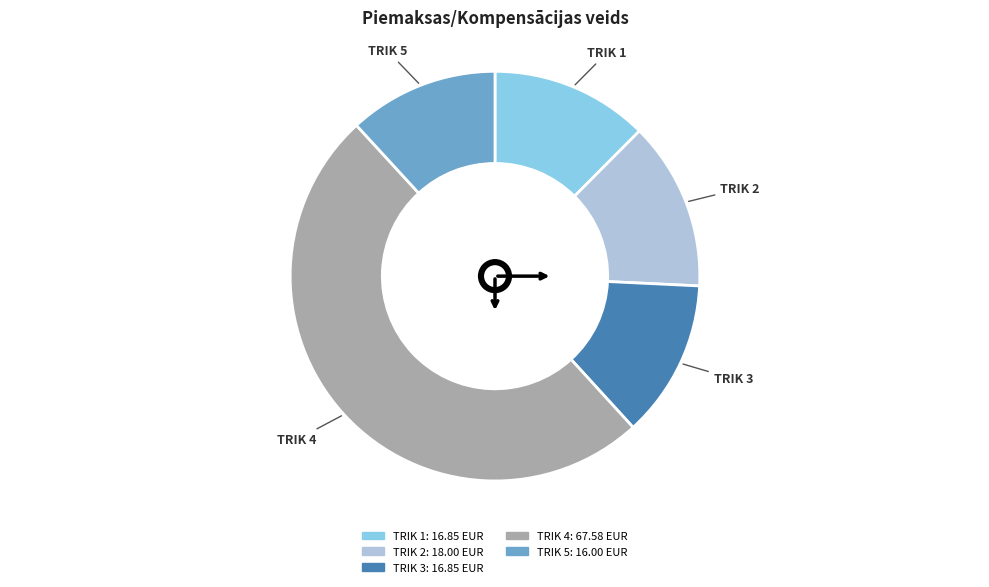

Does TRIK 3 account for over 50% of the chart?

No